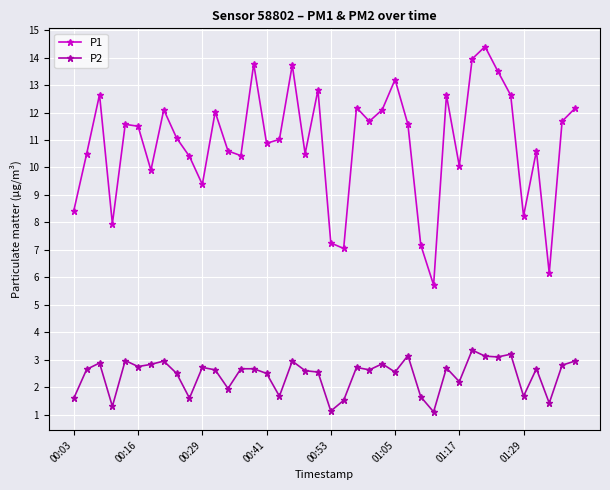

True or false: P1 has more than 0 interior local peaks.

True